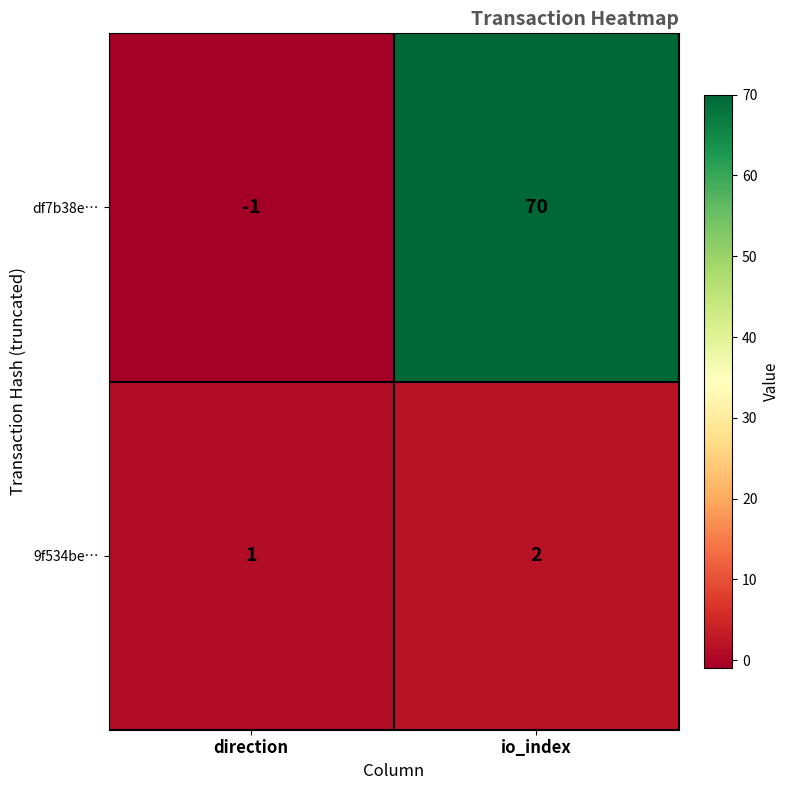

At which category is the sum across all series the highest?

io_index